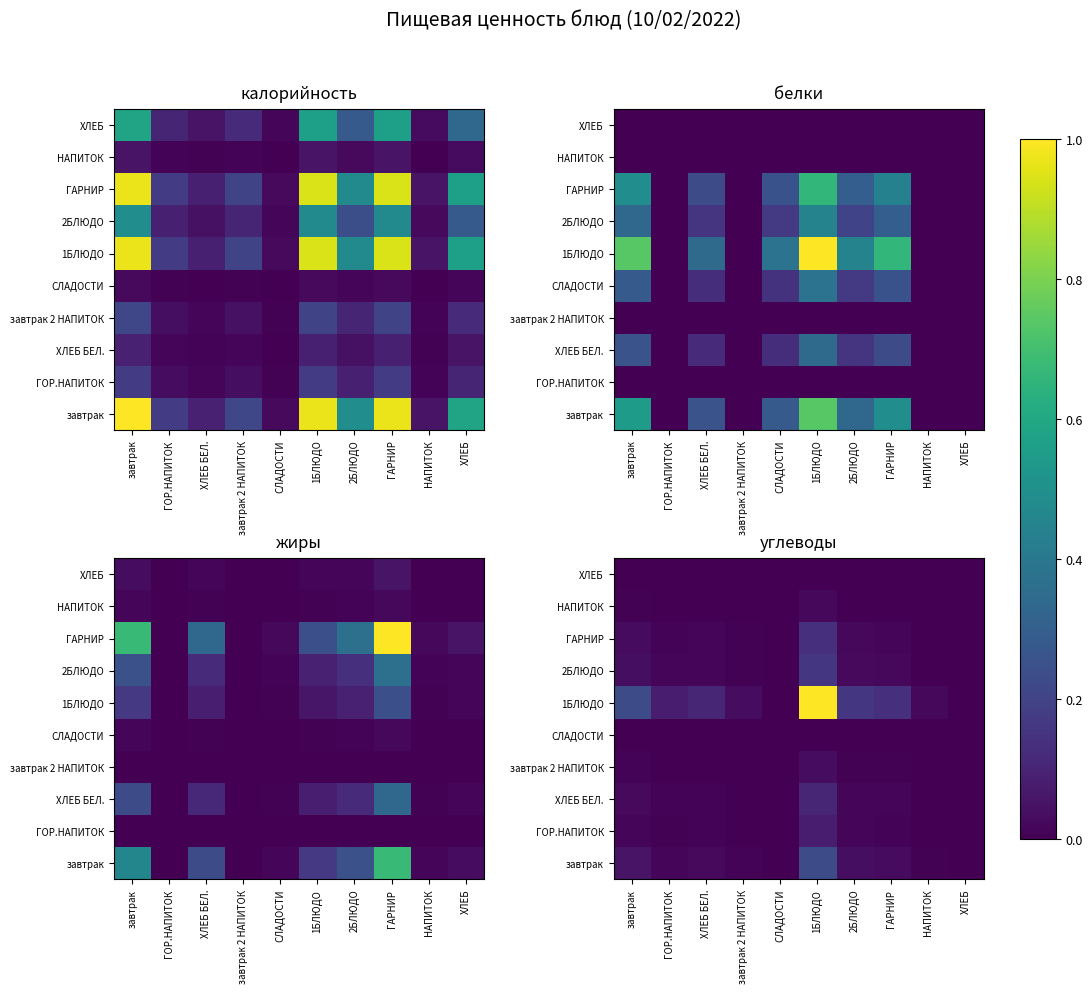

At which label does НАПИТОК reach its peak?

1БЛЮДО